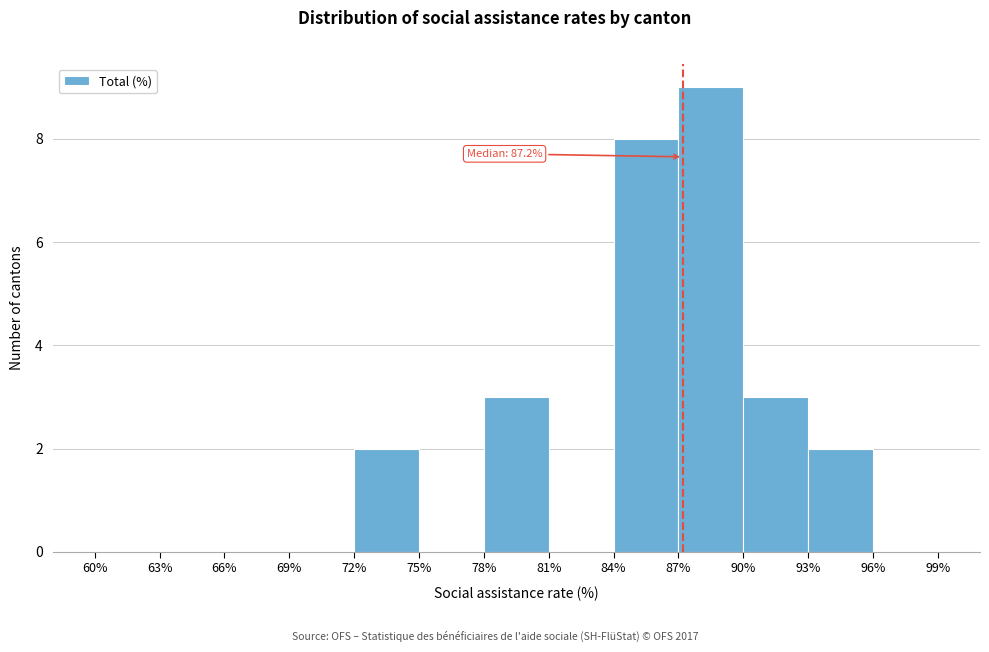

Which range on the x-axis has the tallest bar?

87% to 90%